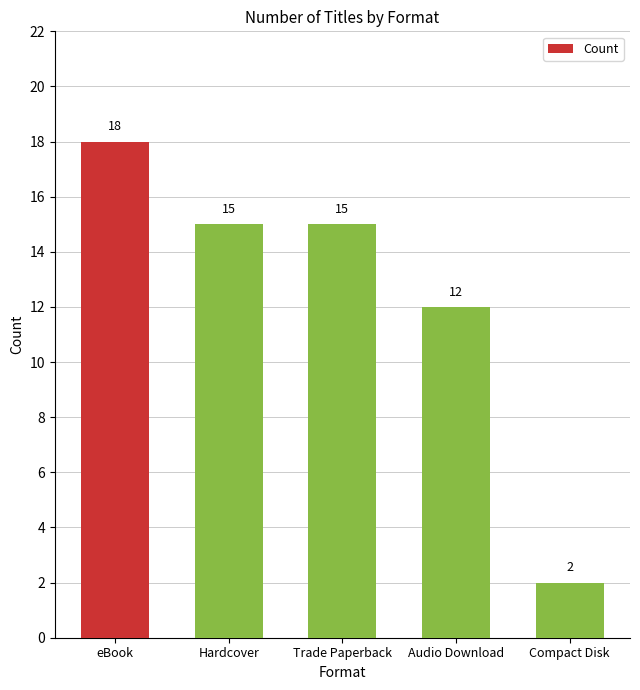

What is the value of the 2nd bar from the left?

15